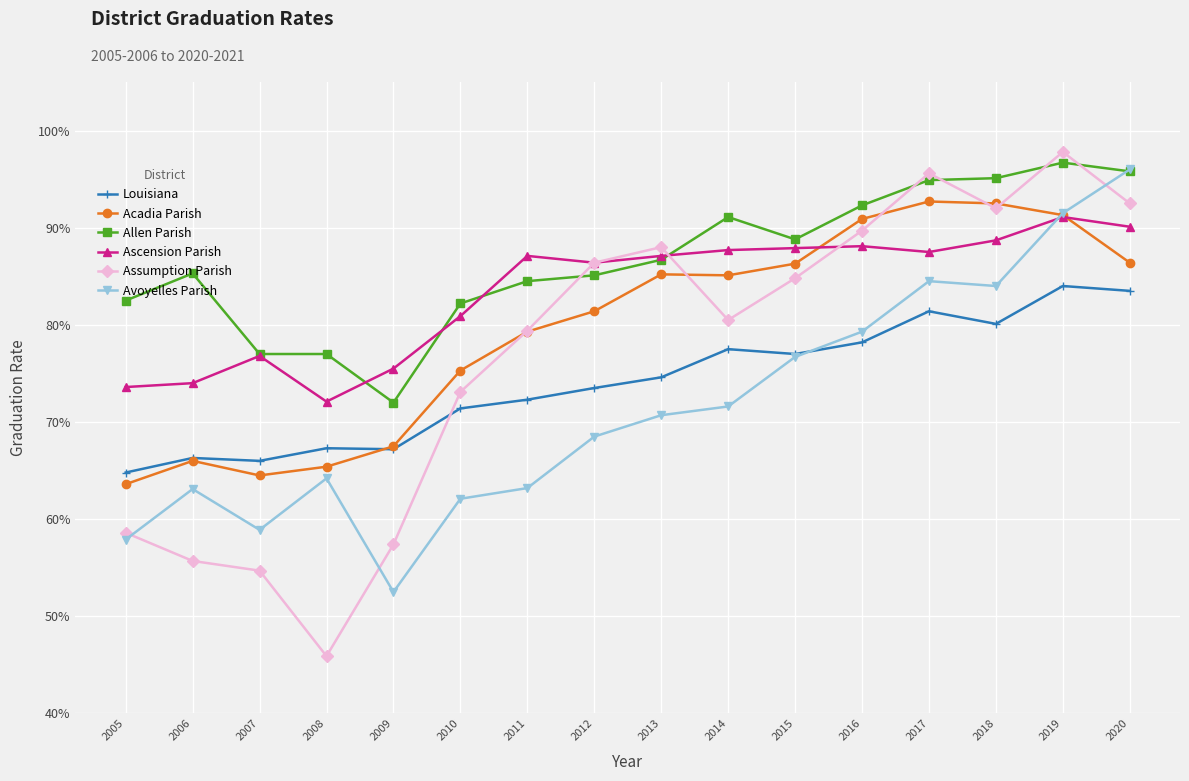

What is the maximum value for Acadia Parish?

92.7